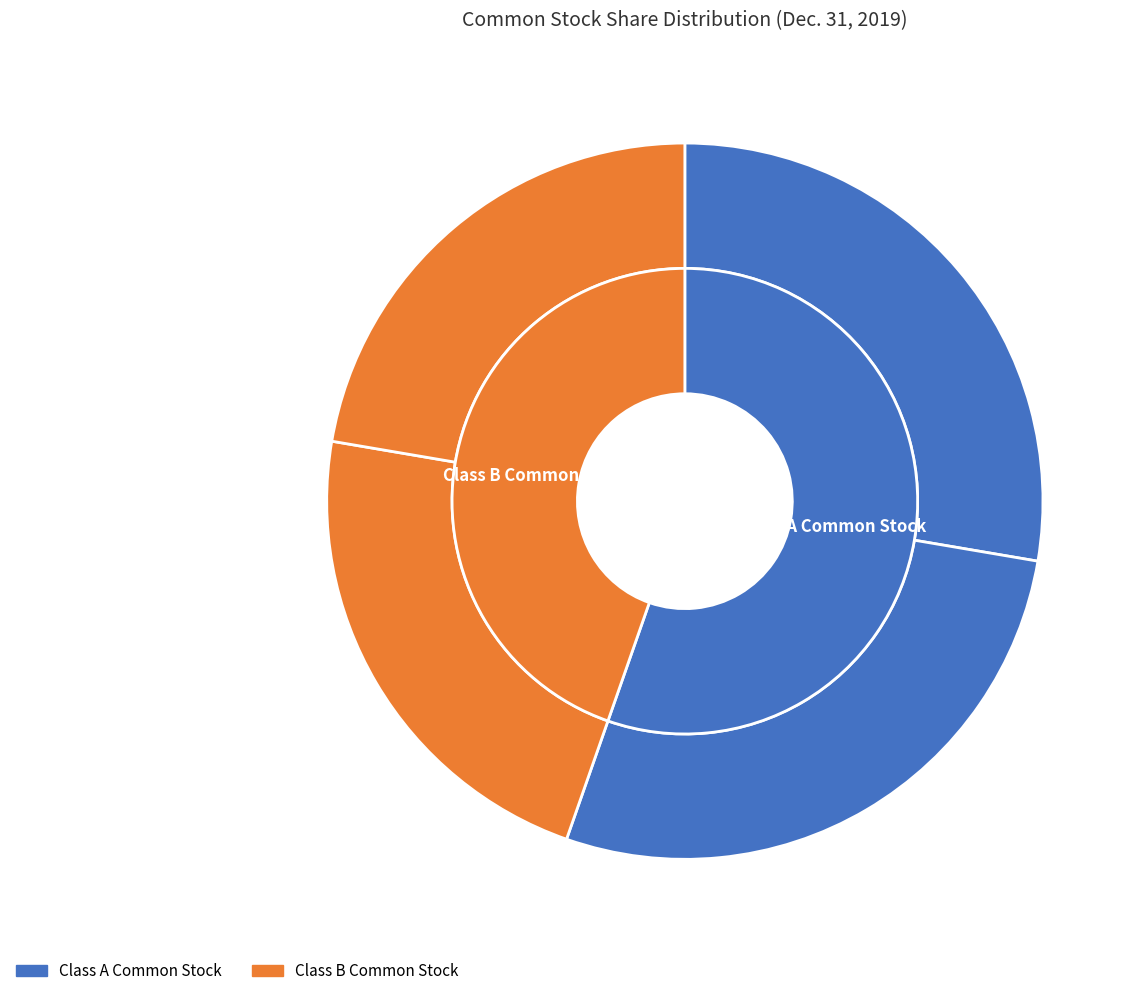

To the nearest percent, what percentage of the pie is Class A Common Stock - shares issued?

28%